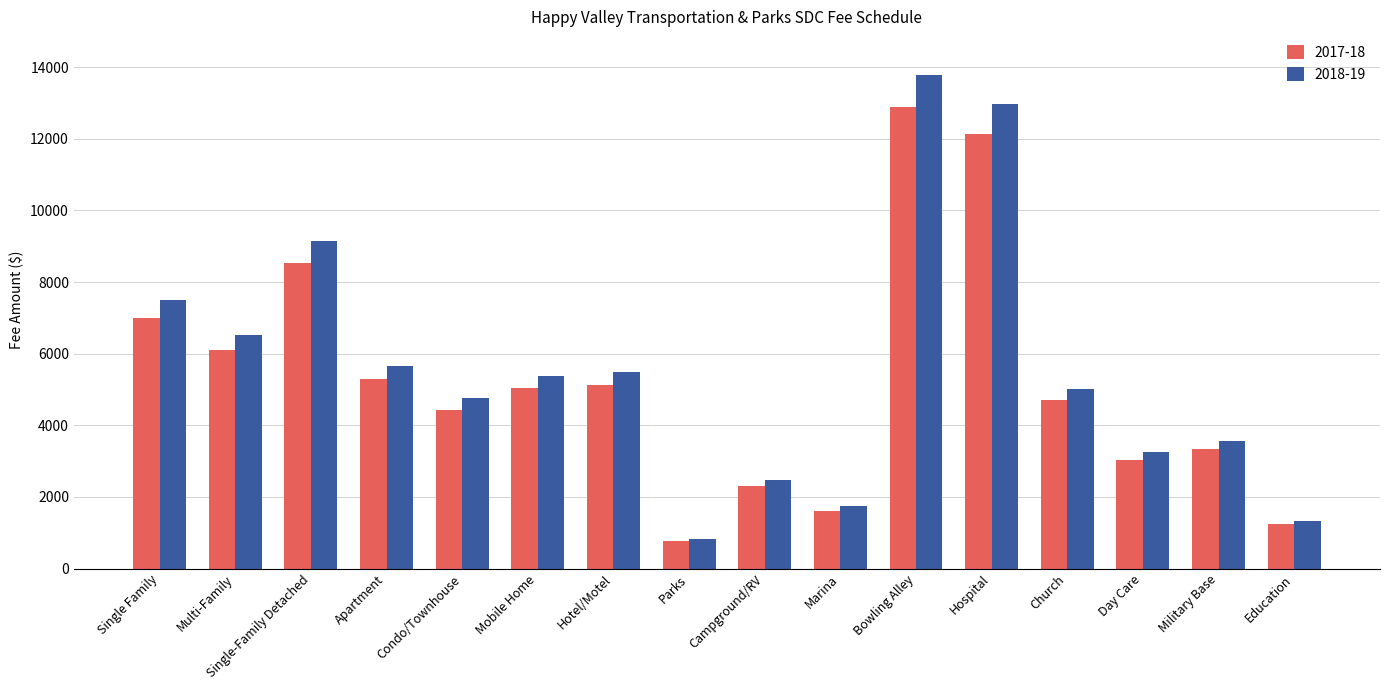

What is the value of the 2018-19 bar at the 16th from the left?

1333